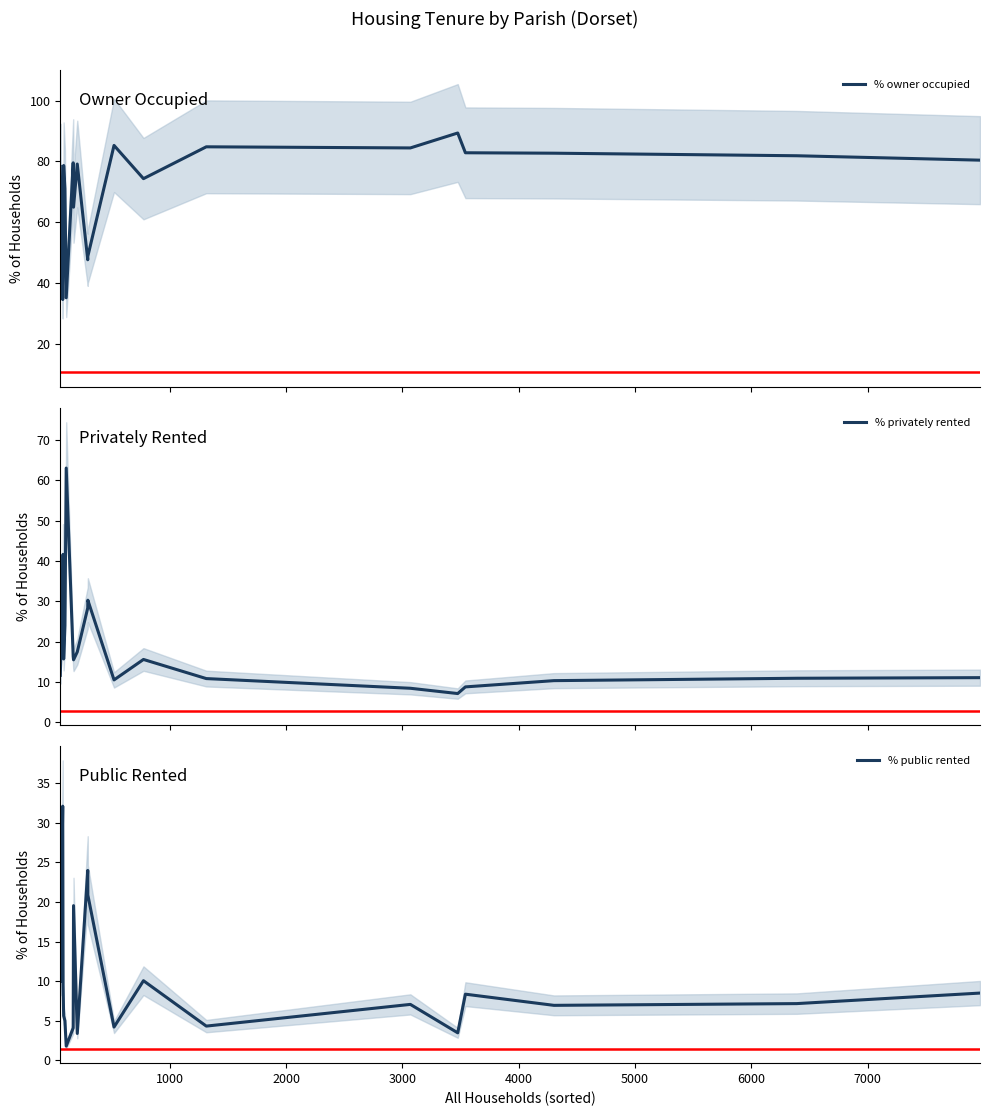

What are all the series names shown in the legend?

% owner occupied, % privately rented, % public rented